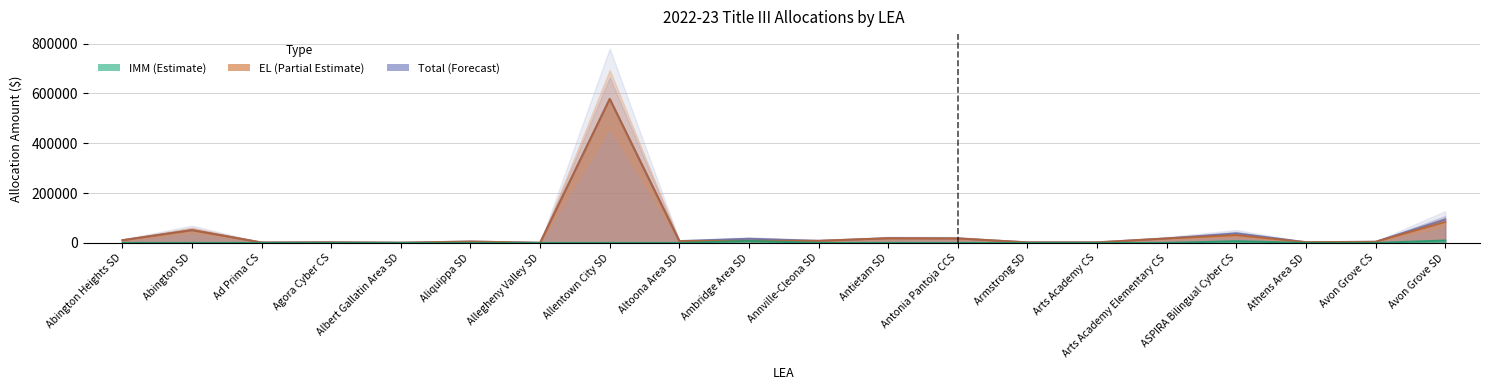

What are all the series names shown in the legend?

imm, el, total